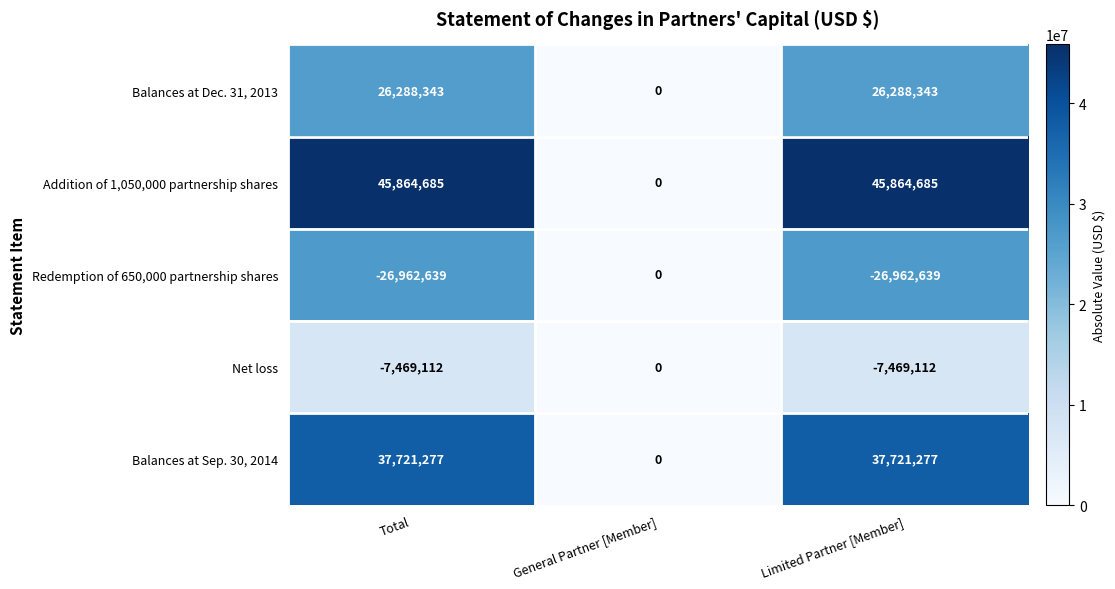

Reading left to right, extract all data points from this chart.

Balances at Dec. 31, 2013: 26288343	0	26288343
Addition of 1,050,000 partnership shares: 45864685	0	45864685
Redemption of 650,000 partnership shares: -26962639	0	-26962639
Net loss: -7469112	0	-7469112
Balances at Sep. 30, 2014: 37721277	0	37721277